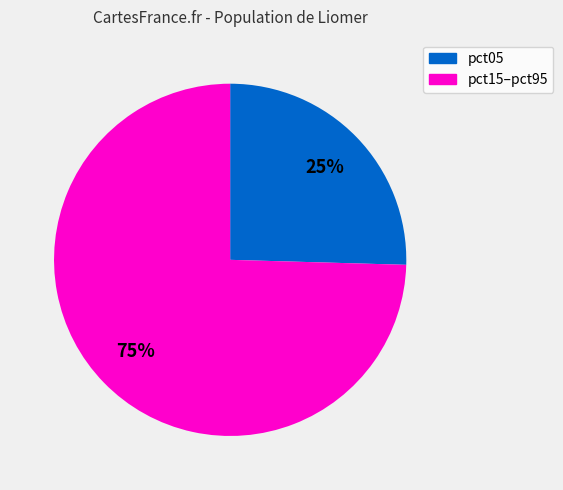

To the nearest percent, what is the average slice percentage?

50%